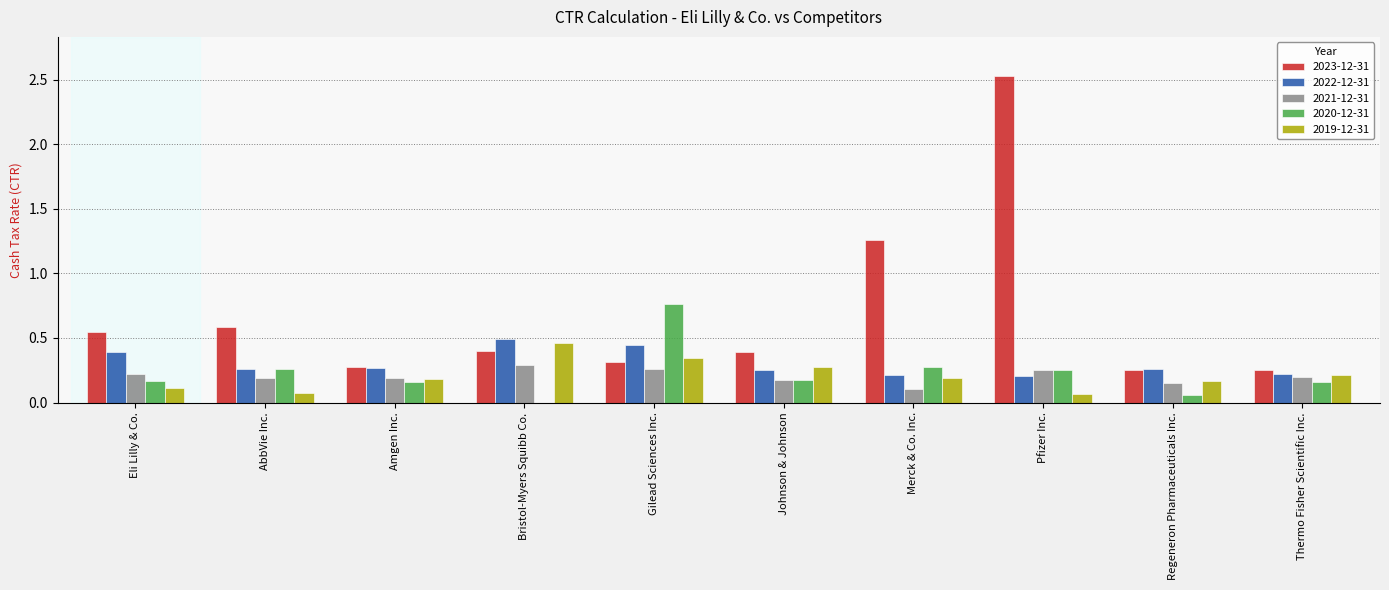

The value of 2021-12-31 at Johnson & Johnson is 0.2. True or false?

True